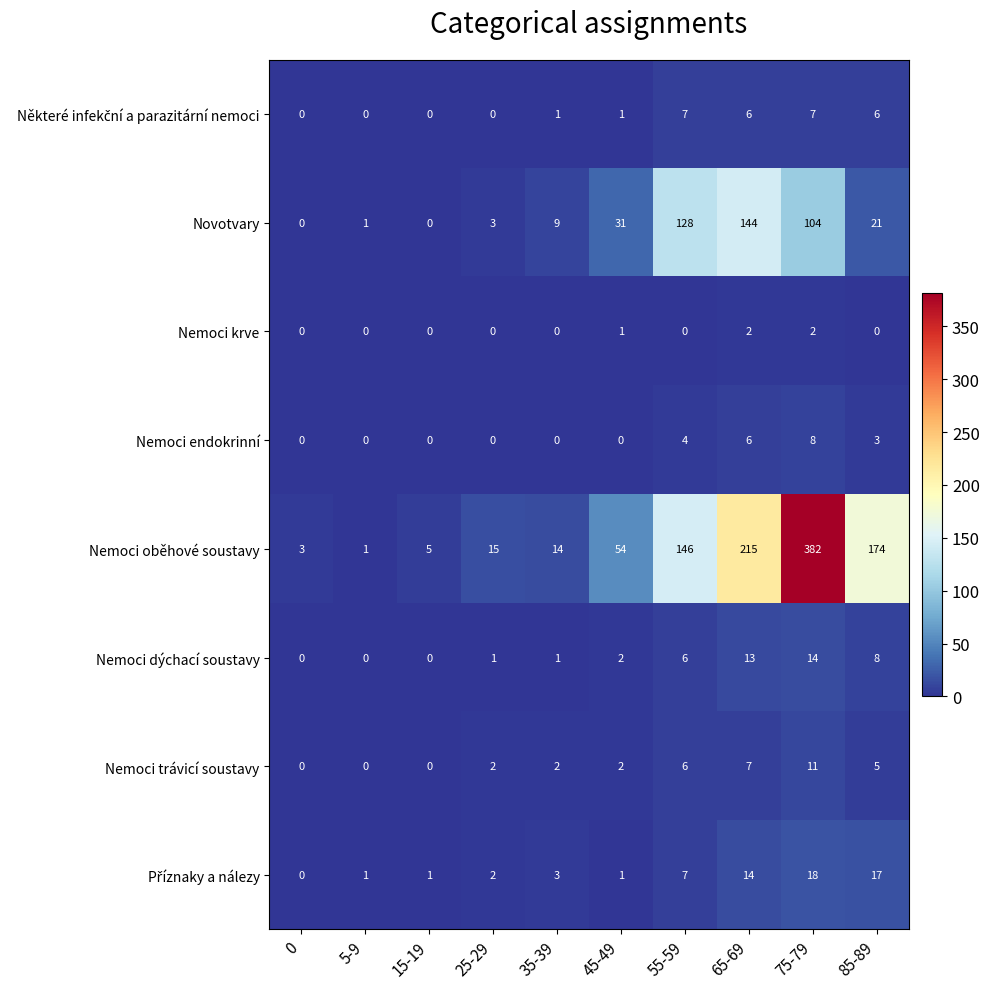

Is the value of Nemoci krve at 0 greater than the value of Nemoci dýchací soustavy at 85-89?

No